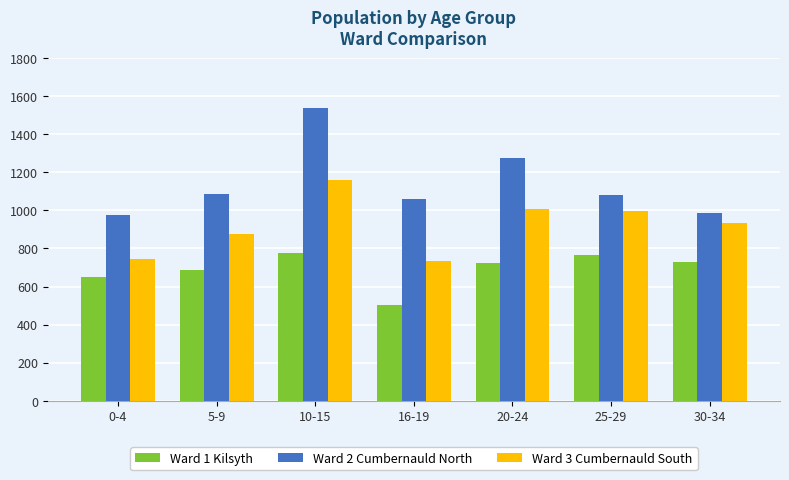

What is the label of the 3rd bar from the left?

10-15